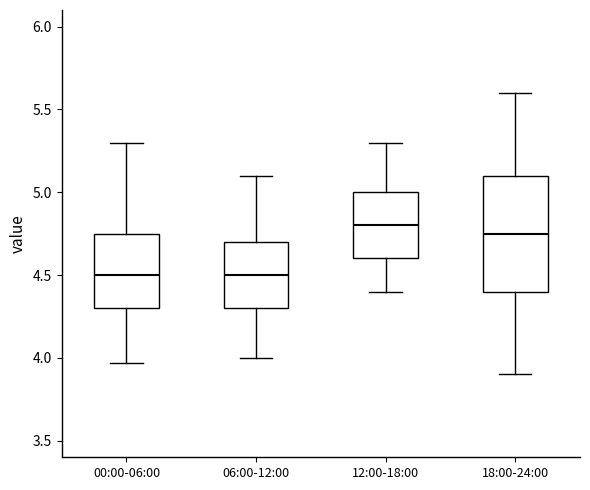

Where does the upper whisker of the box for 06:00-12:00 end on the y-axis? The values are not printed on the chart, so give them approximately, as read against the axis.

5.10